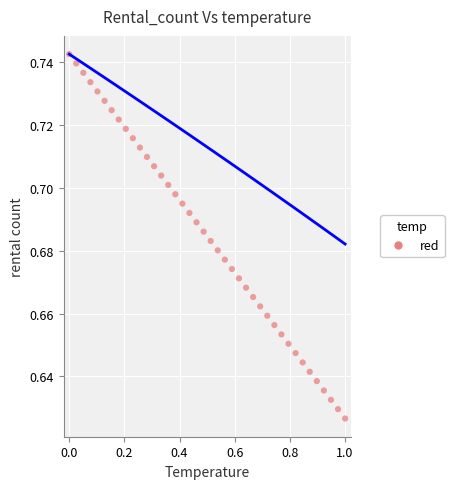

What is the range of X values (max minus min)?

1.0